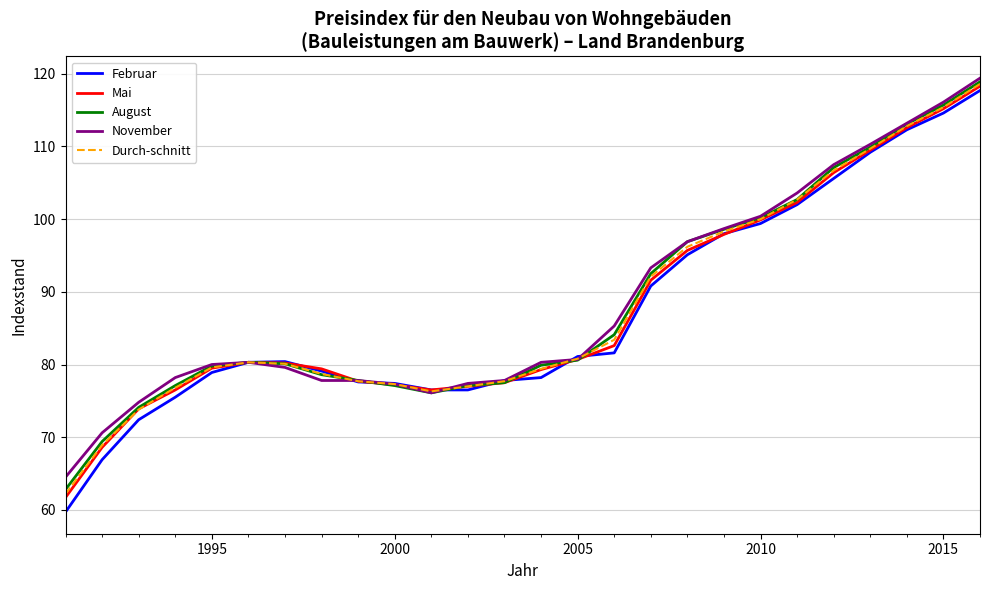

What is the sum of all August values?

2288.0